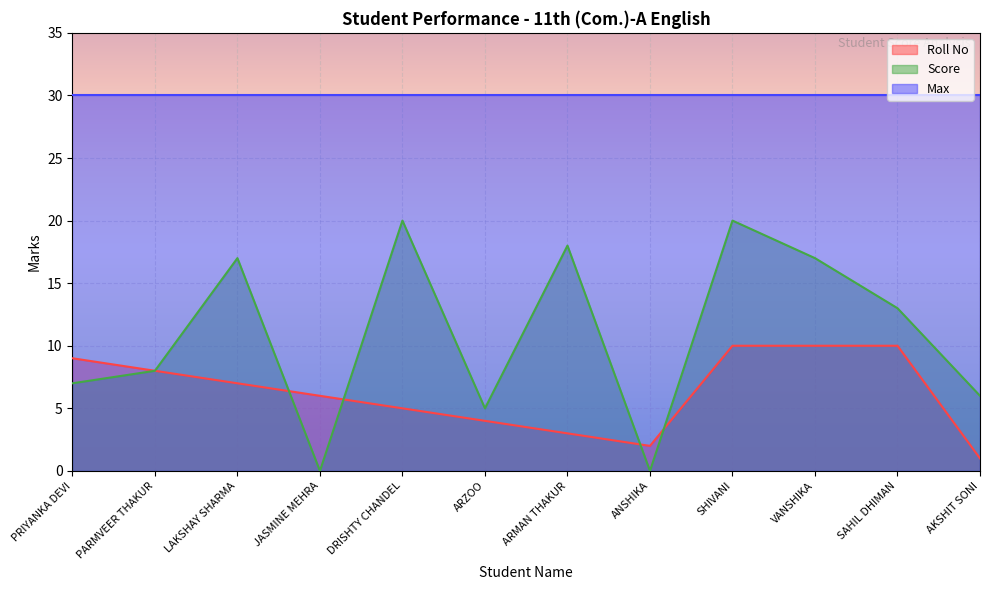

How many data points in Roll No are less than 7?

6